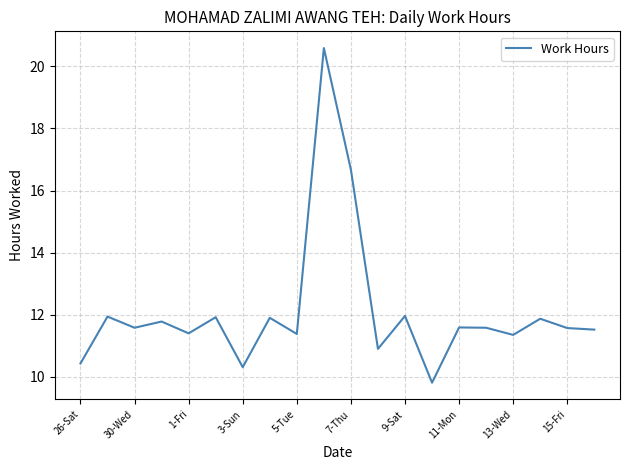

What is the greatest value displayed?

20.6